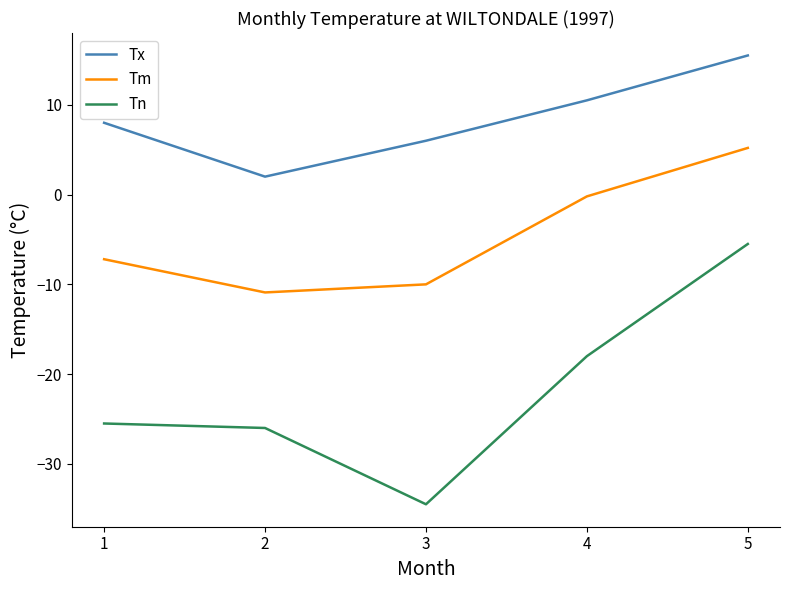

What is the difference between the highest and lowest values at 3?

40.5